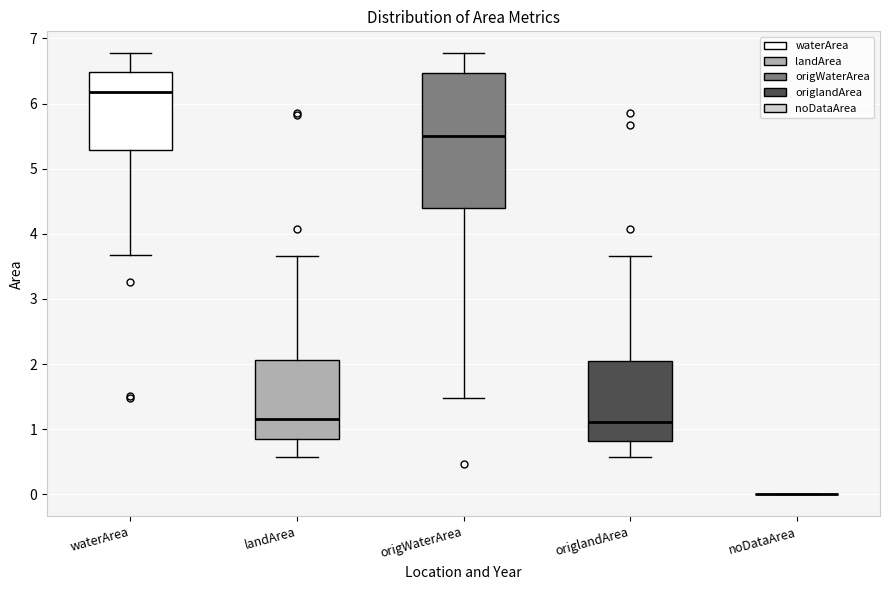

Which box is the tallest, from its lower edge to its upper edge?

origWaterArea